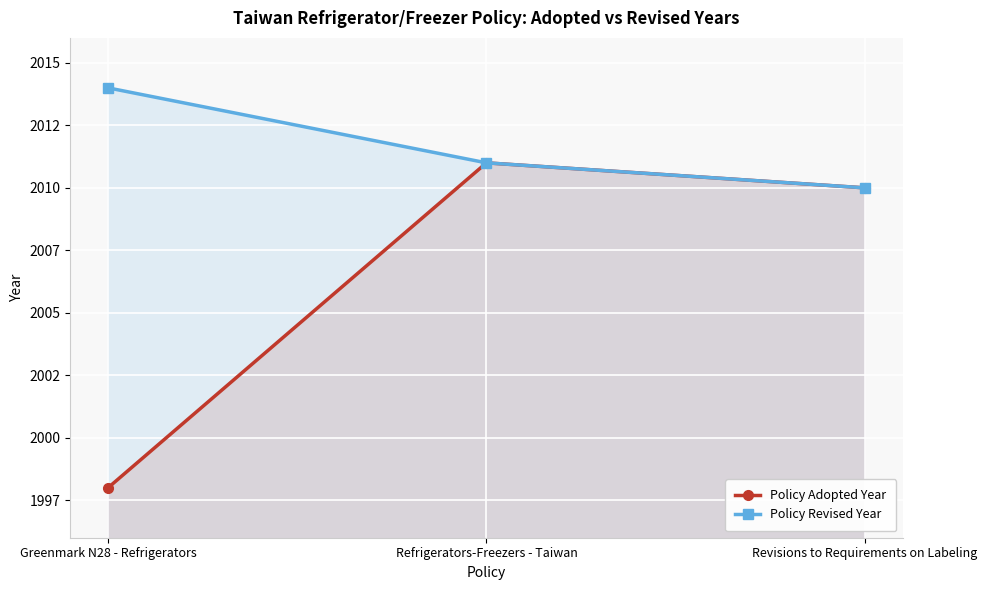

At Greenmark N28 - Refrigerators, list the series in order from largest to smallest.

Policy Revised Year, Policy Adopted Year